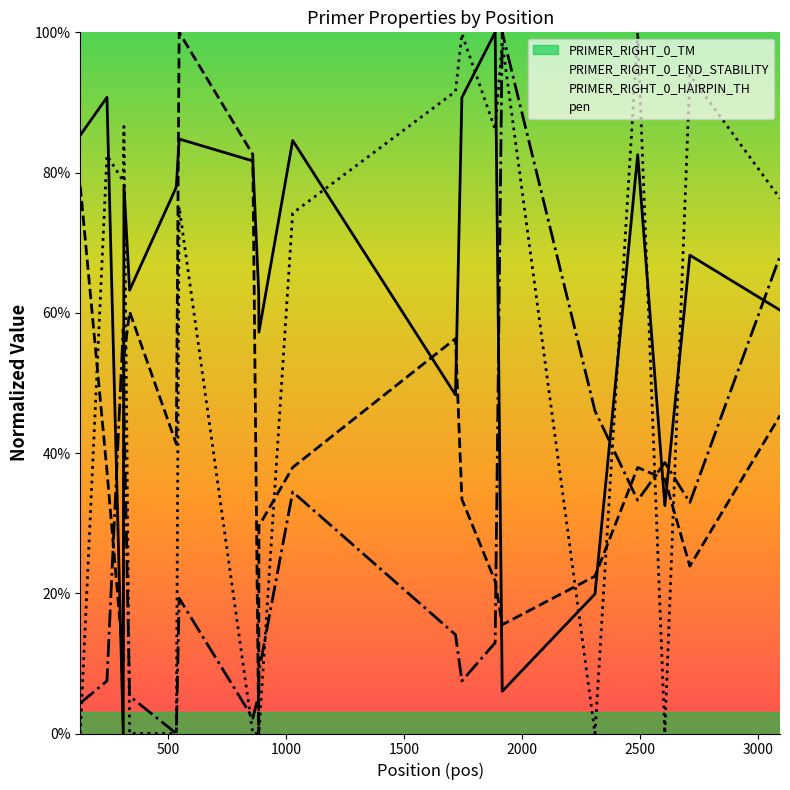

How many data points in PRIMER_RIGHT_0_TM are less than 77?

10